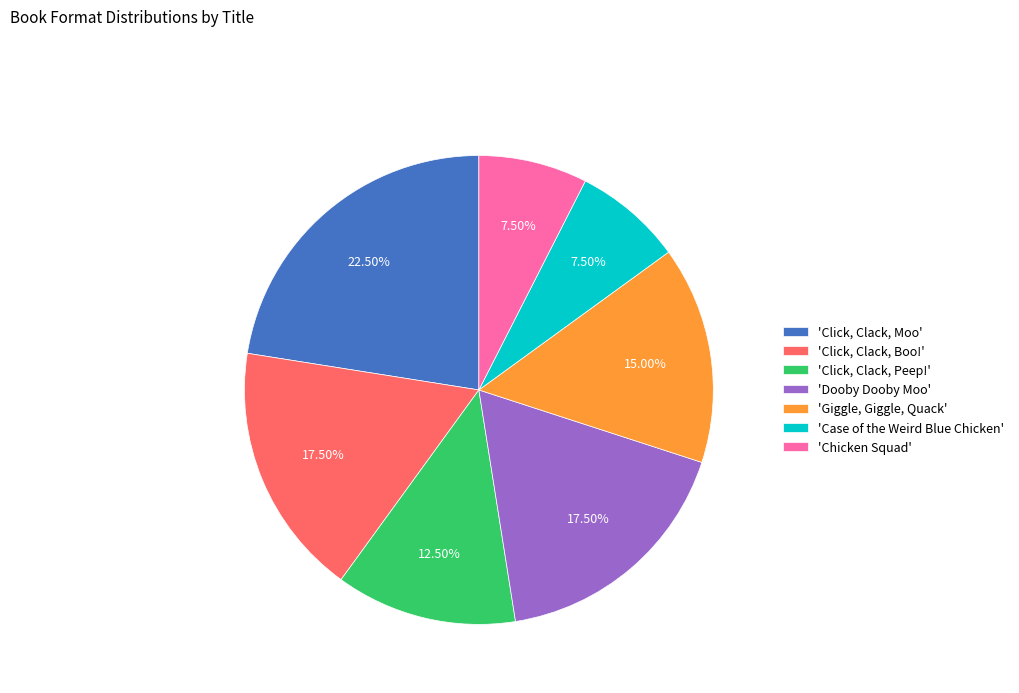

What is the largest slice in the pie chart?

'Click, Clack, Moo'